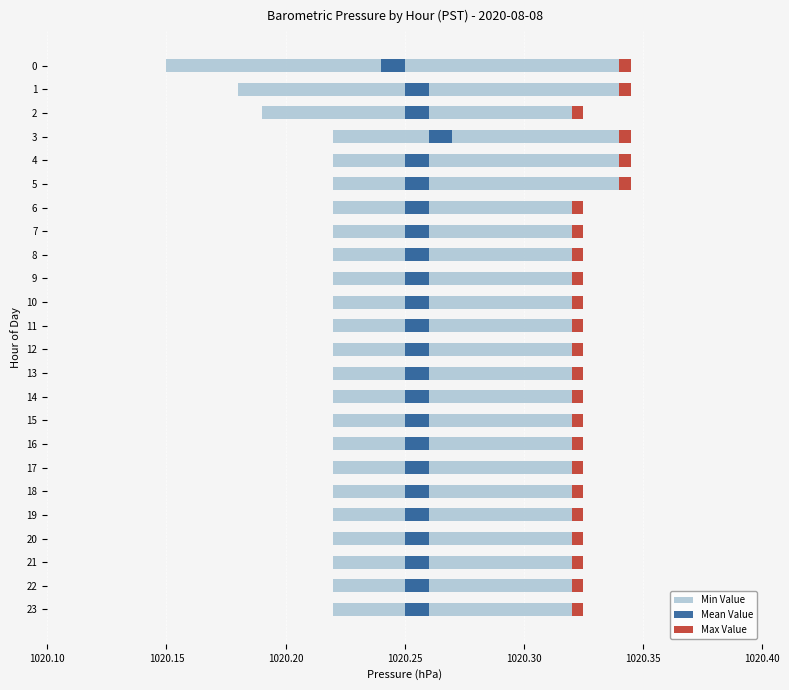

Is it true that Max Value equals 0.2 at 1020.30?

False